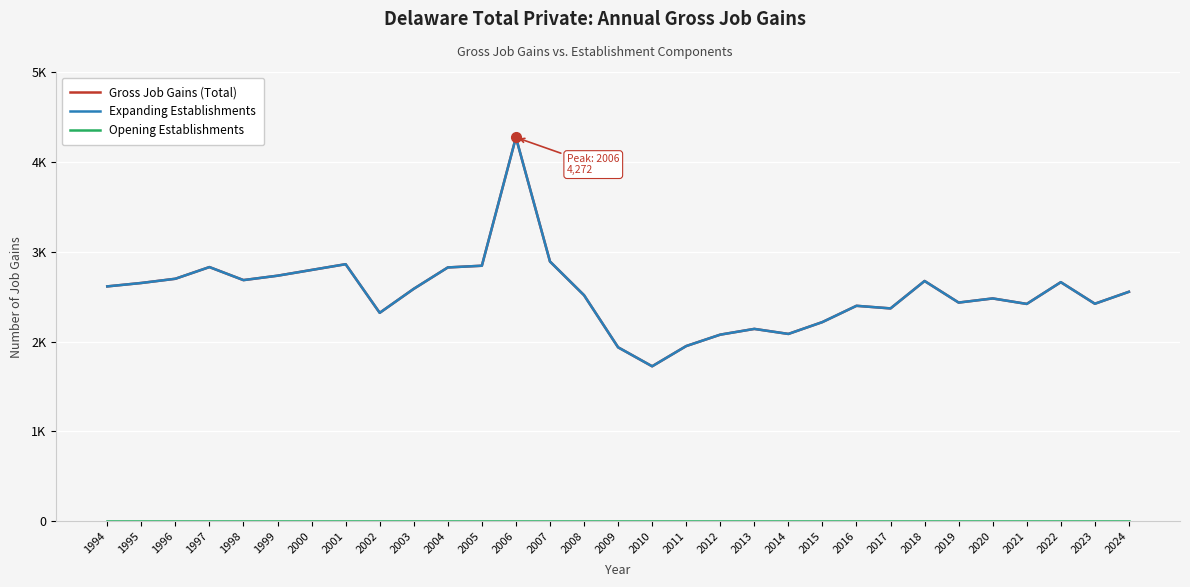

Where is the first local minimum for Gross Job Gains (Total)?

1998